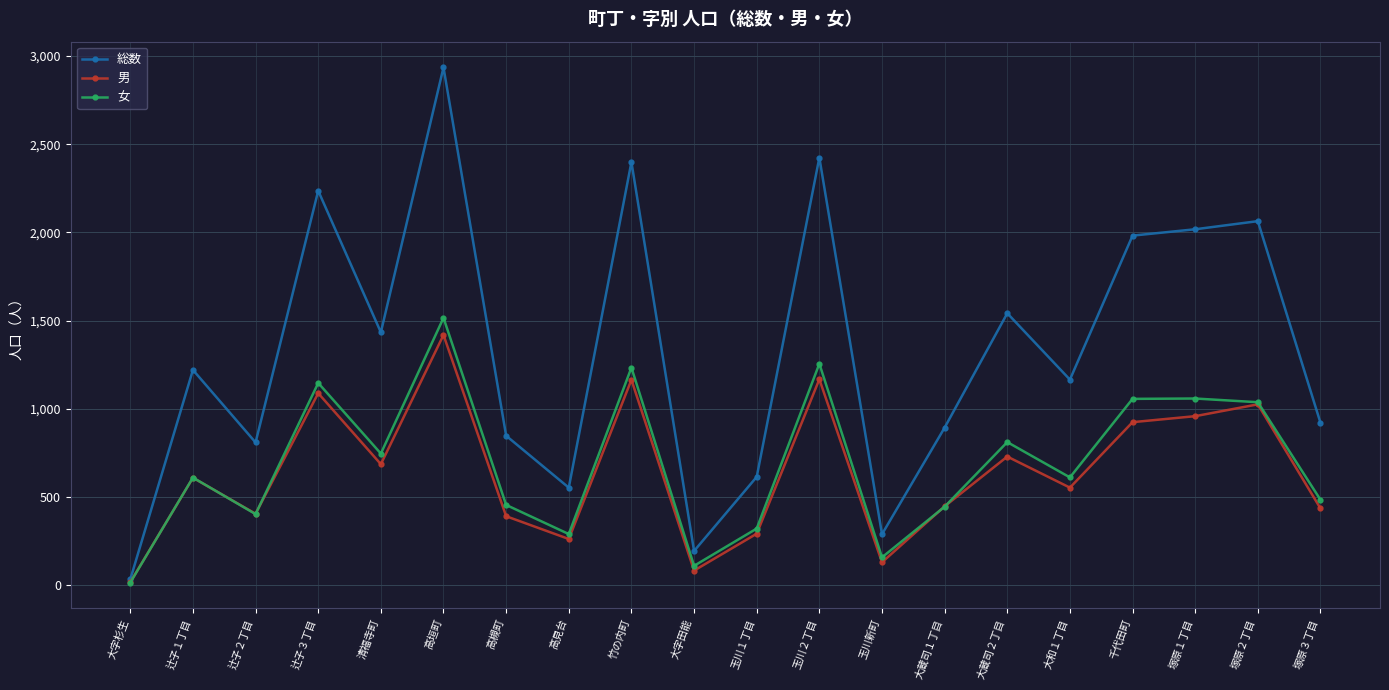

Which category has the highest value across all series?

高垣町